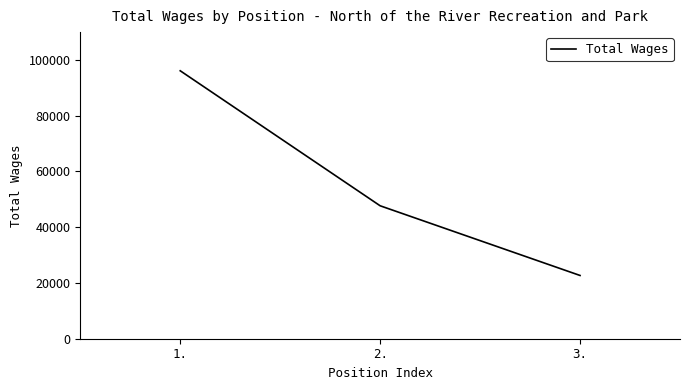

How many lines are shown in the chart?

1